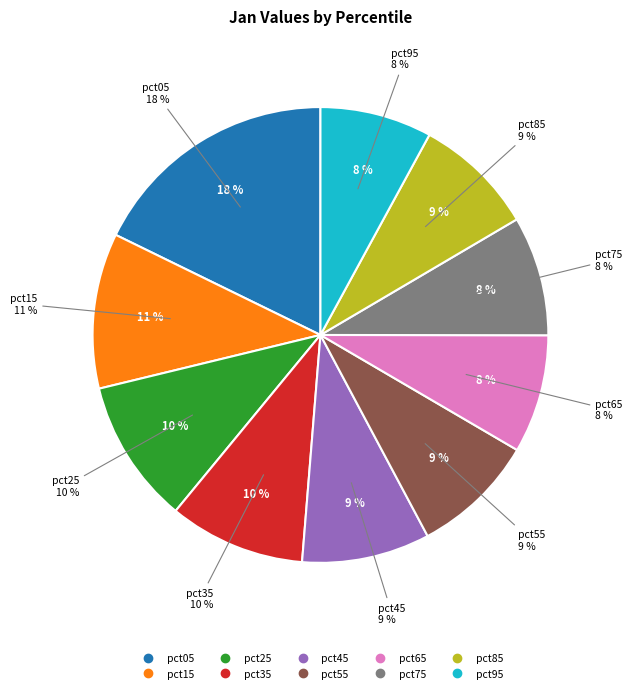

How many segments does this pie chart have?

10